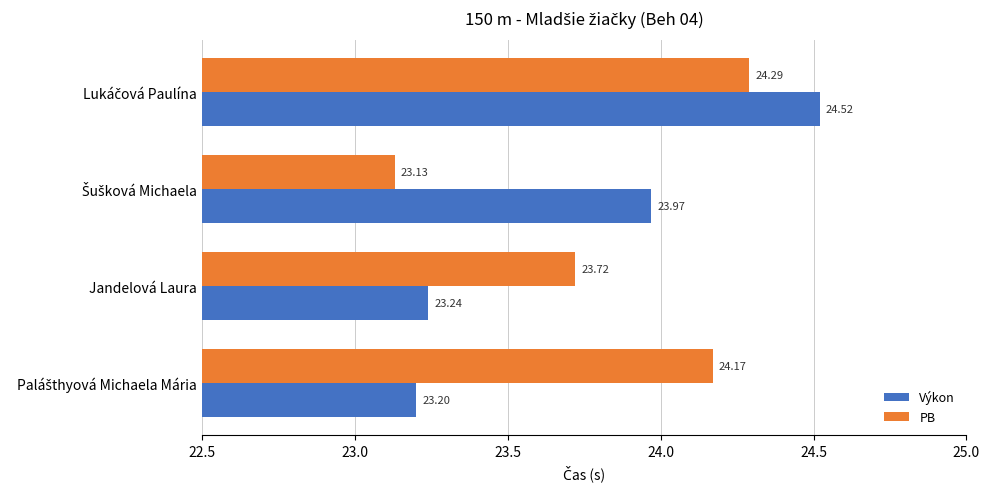

What is the difference between the maximum and minimum values in the PB series?

1.2